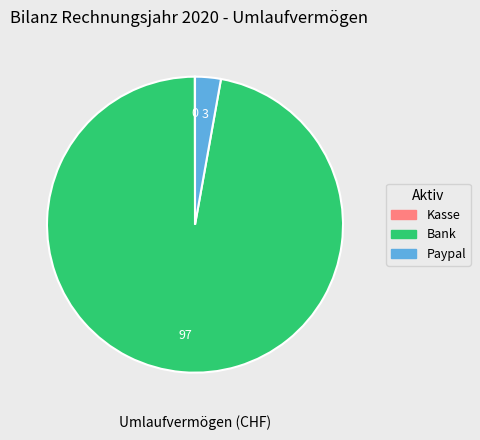

Is the sum of Bank and Paypal greater than half?

Yes